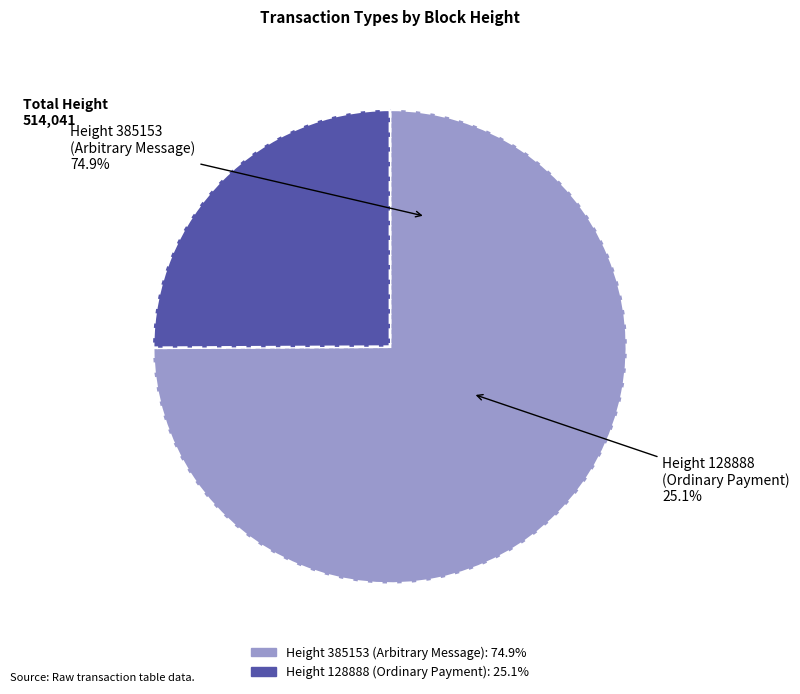

True or false: Height 385153 (Arbitrary Message) accounts for 75% of the total.

True